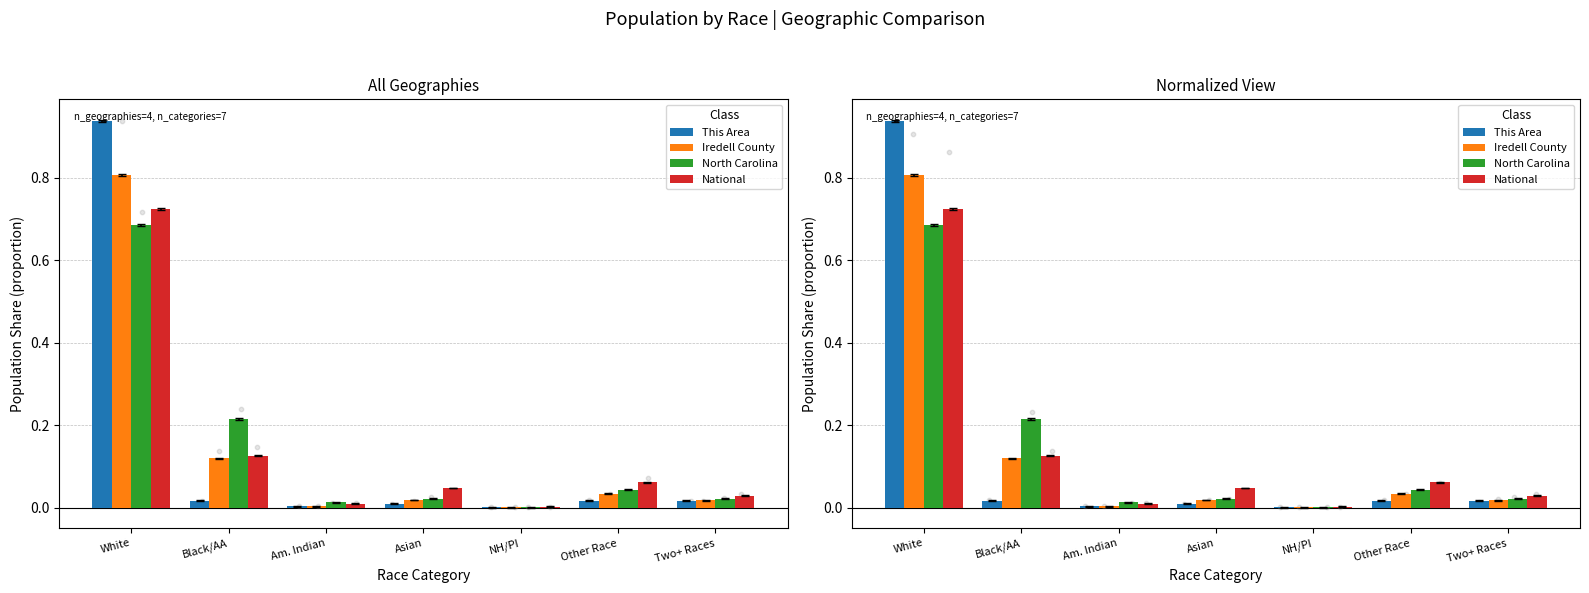

Is the value of Iredell County at Am. Indian greater than the value of National at NH/PI?

Yes